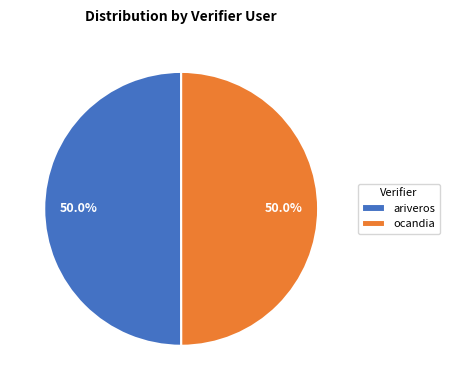

Is it true that ariveros is 50% of the pie?

True